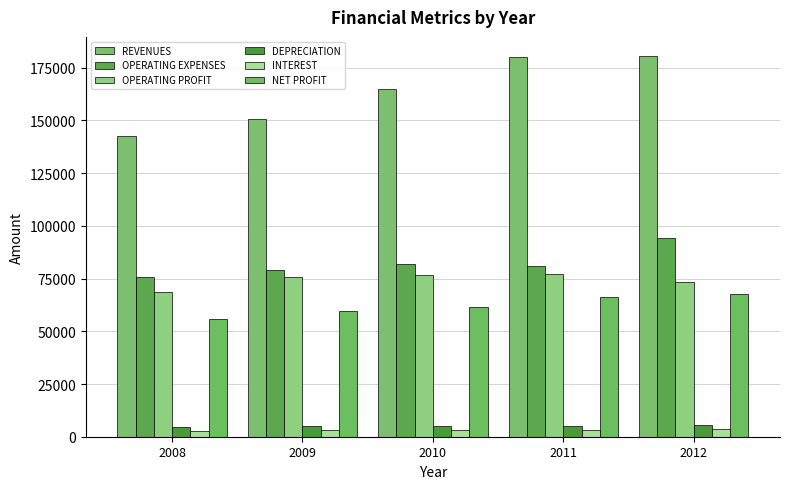

What is the approximate value of OPERATING EXPENSES at 2008?

75924.9